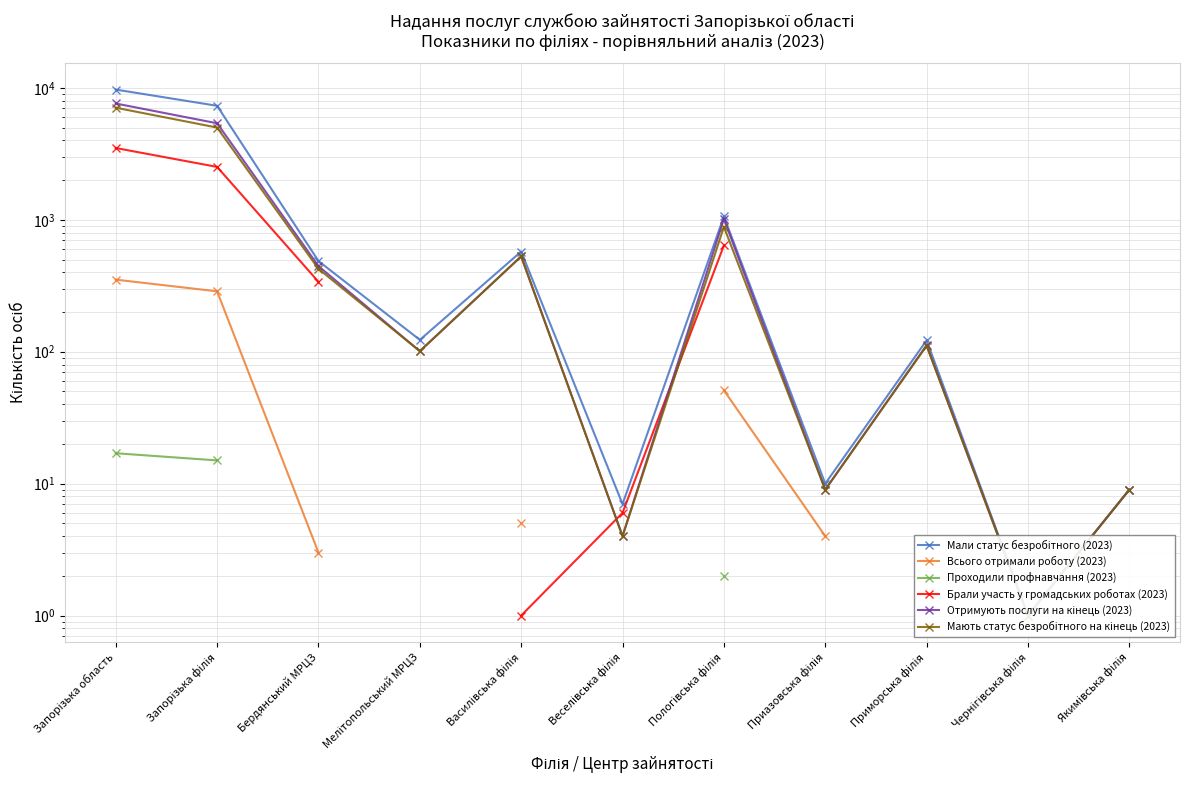

The Проходили профнавчання (2023) series shows 19.9 at Запорізька філія. True or false?

False